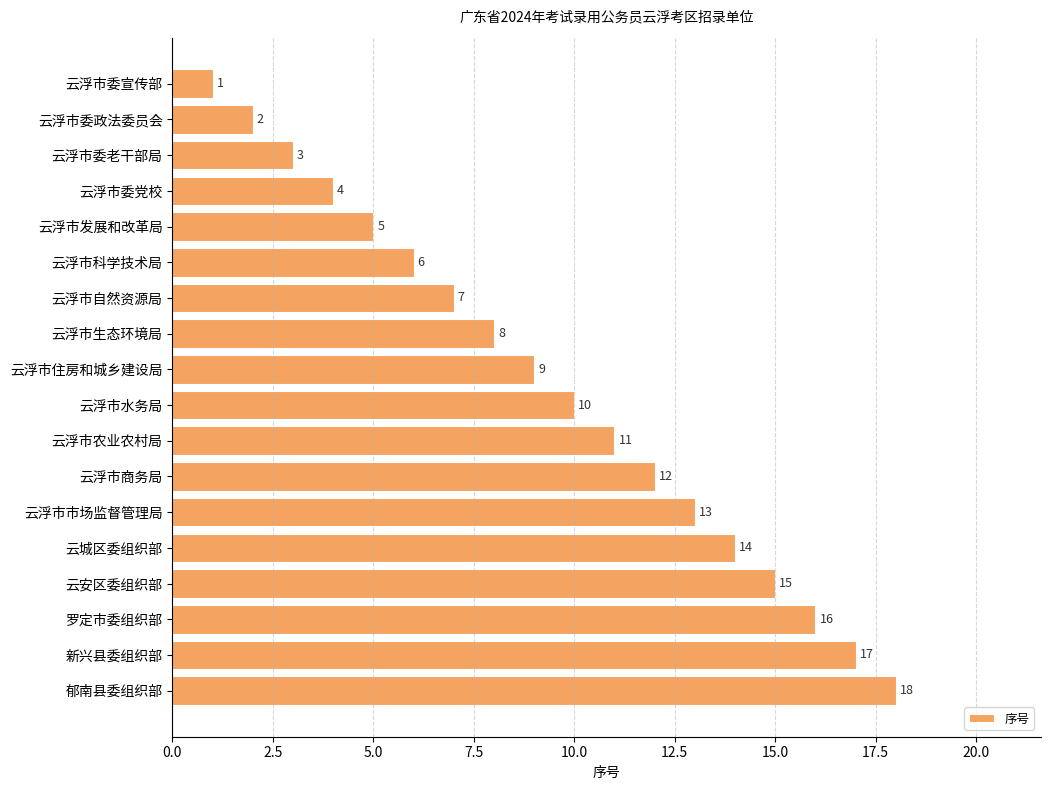

True or false: the data shows 12 at 云浮市商务局.

True